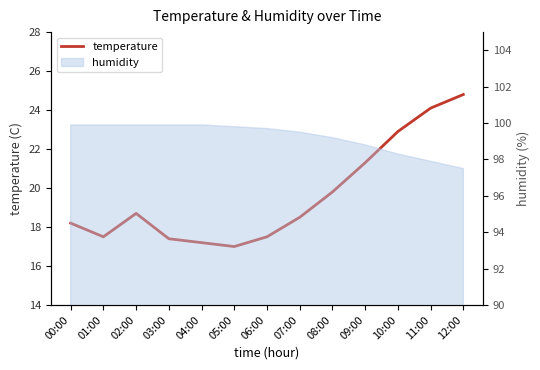

Rank the categories by value from highest to lowest.

12:00, 11:00, 10:00, 09:00, 08:00, 02:00, 07:00, 00:00, 01:00, 06:00, 03:00, 04:00, 05:00